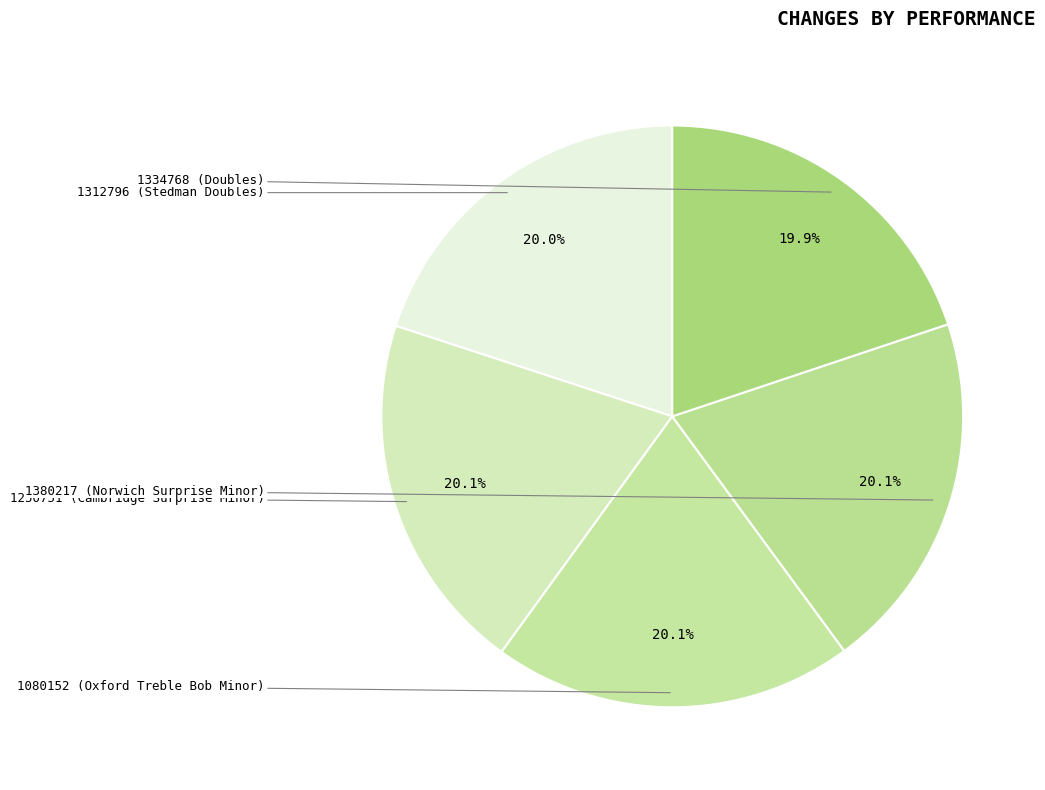

Rank the categories by value from highest to lowest.

1250751 (Cambridge Surprise Minor), 1080152 (Oxford Treble Bob Minor), 1380217 (Norwich Surprise Minor), 1312796 (Stedman Doubles), 1334768 (Doubles)